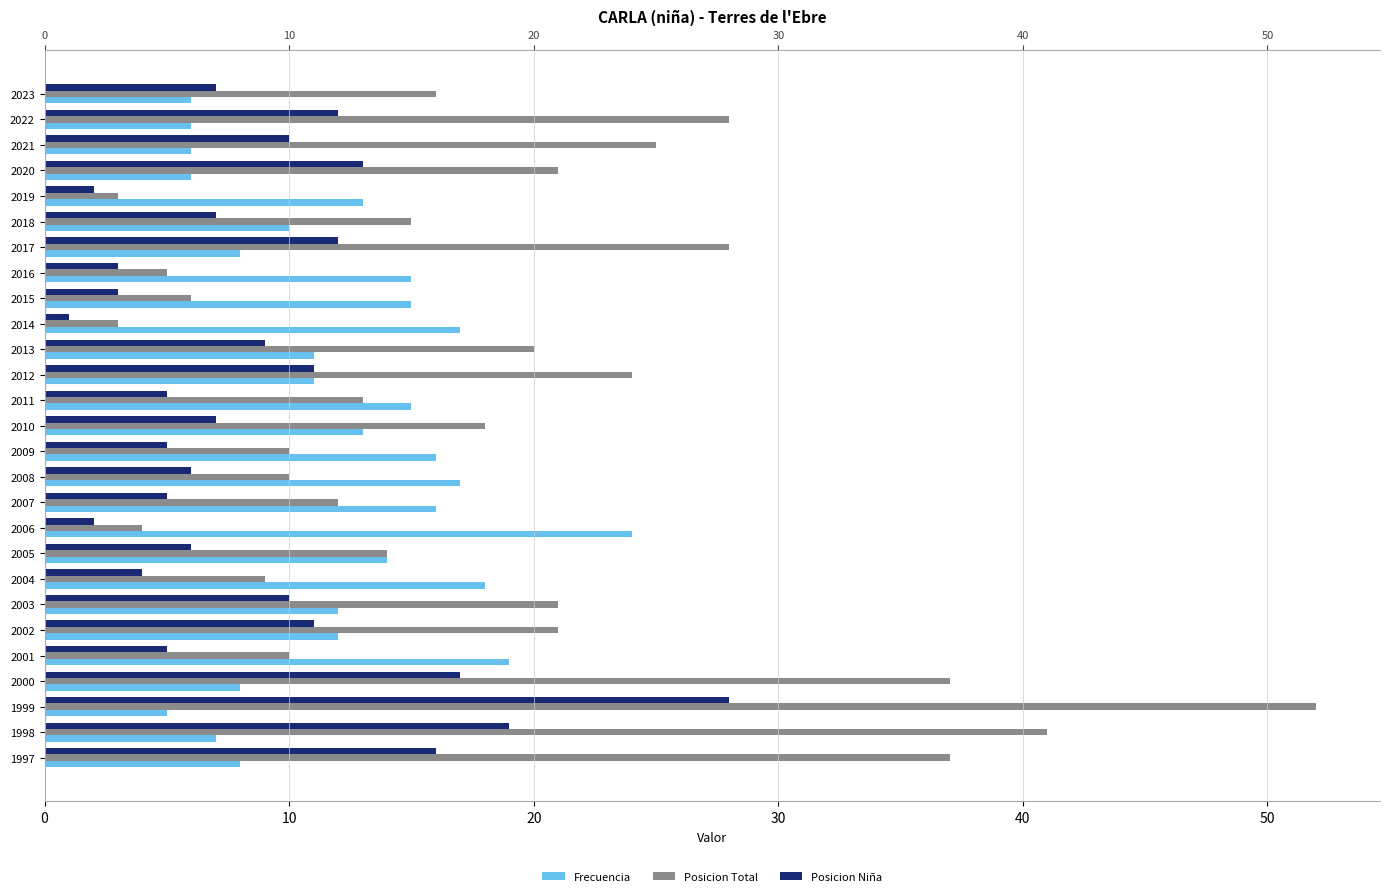

What is the difference between the maximum and second lowest values in the Posicion Total series?

49